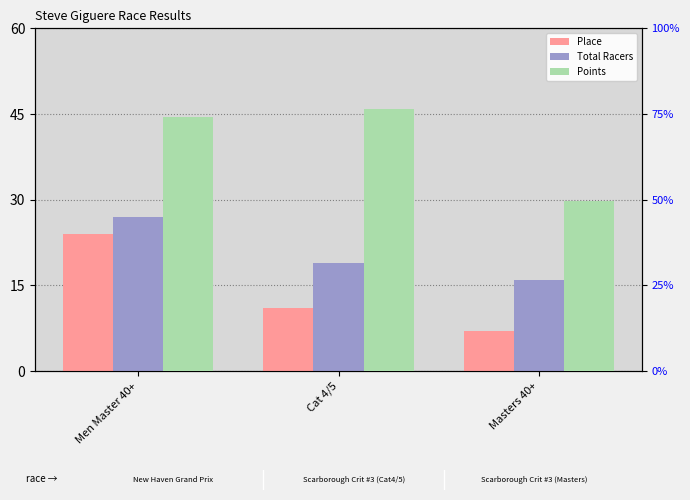

Which label corresponds to the largest value in the chart?

Cat 4/5